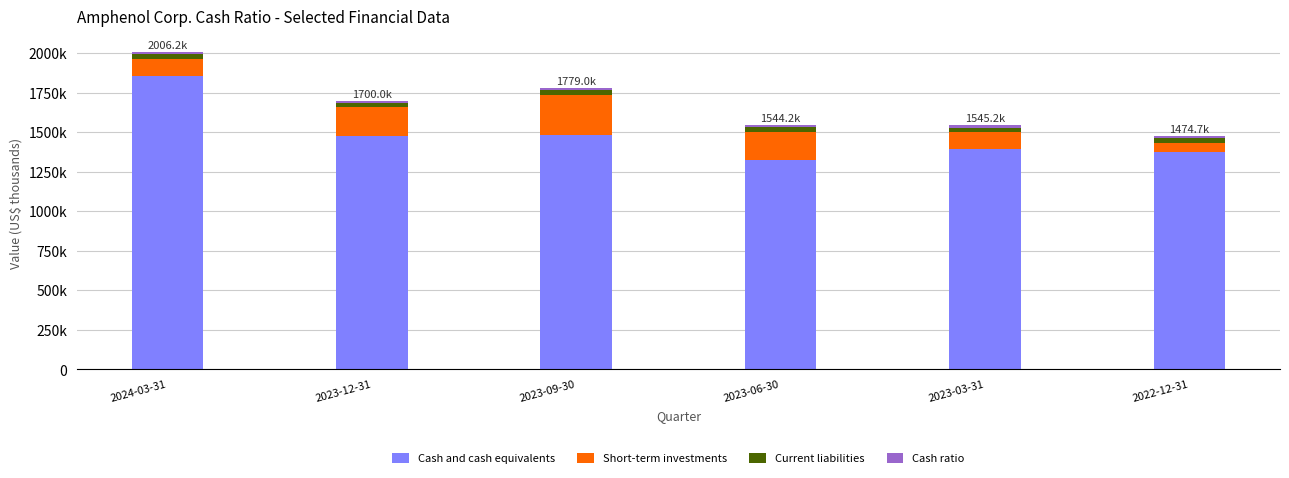

What is the highest value of the Cash and cash equivalents series?

1857100